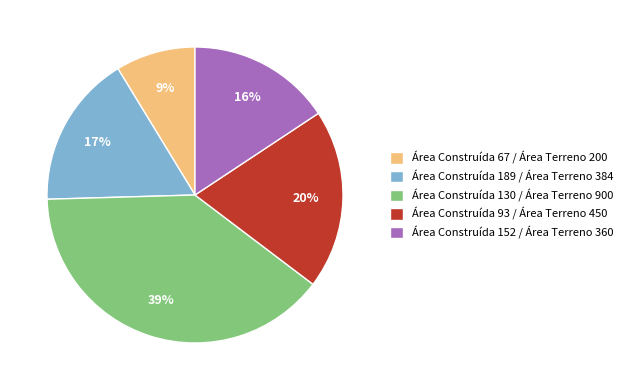

How many slices are in this pie chart?

5